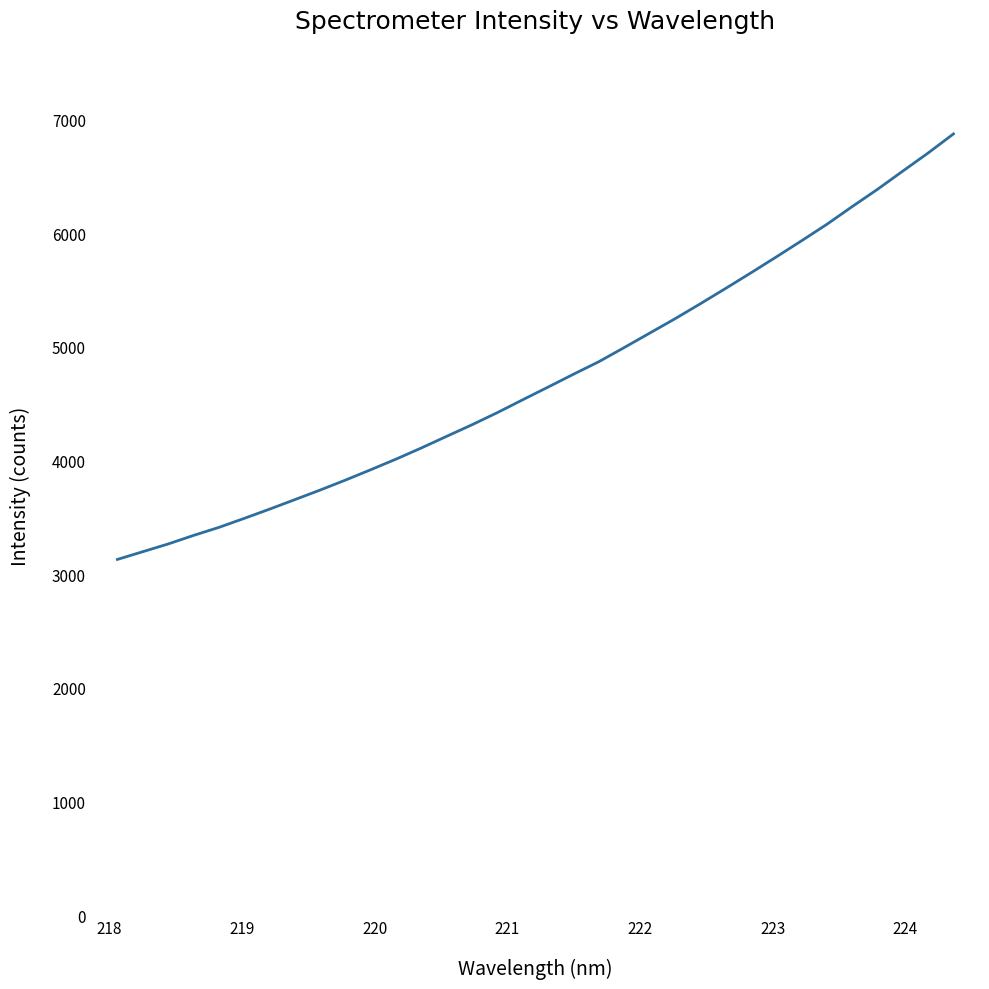

What is the average value?

4731.5